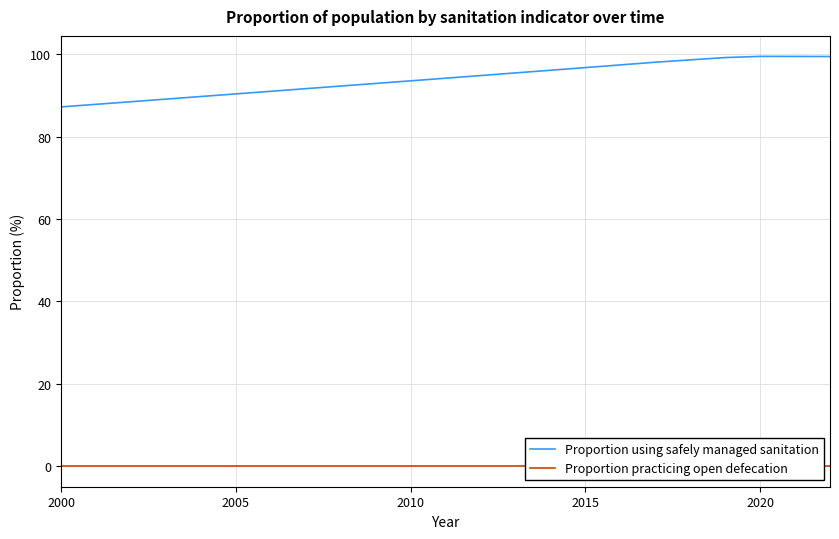

True or false: Proportion practicing open defecation and Proportion using safely managed sanitation cross at least once.

False